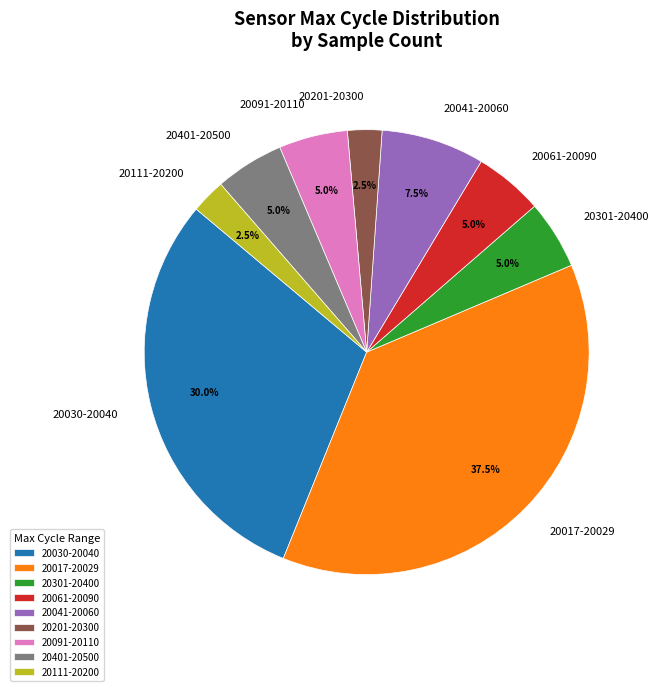

To the nearest percent, what is the average slice percentage?

11%